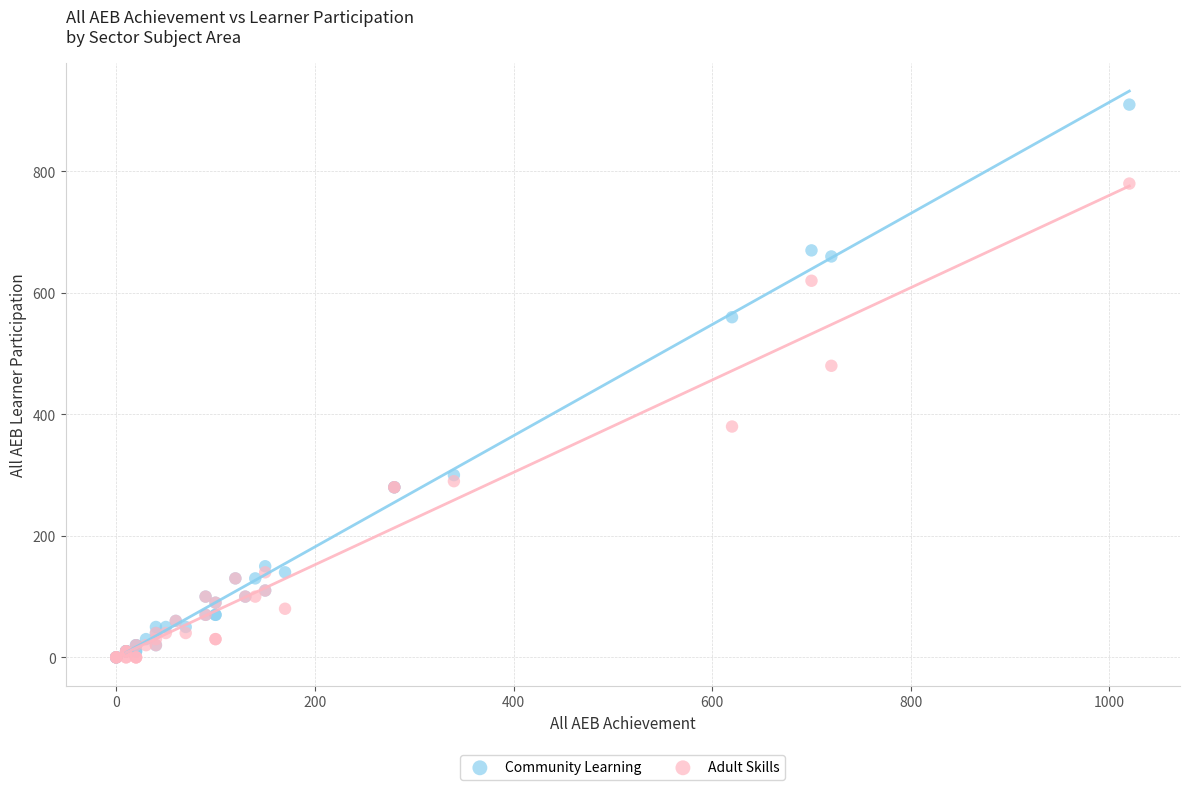

Which series has the widest spread of Y values?

Community Learning